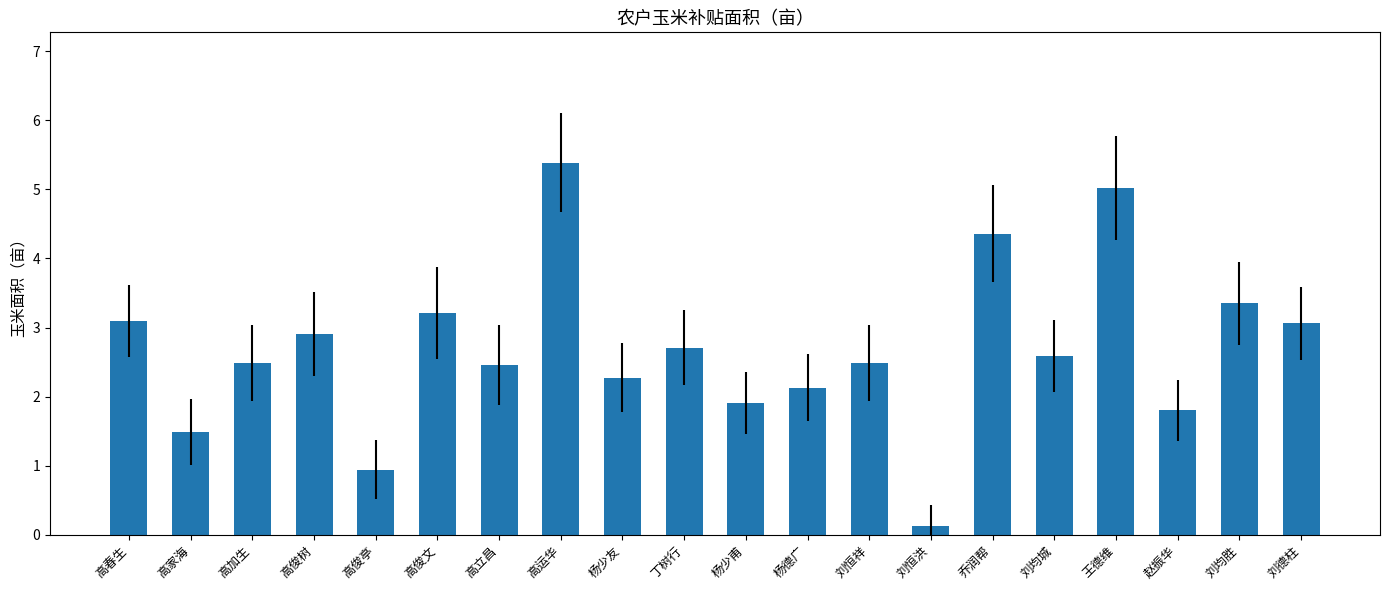

What is the greatest value displayed?

5.4